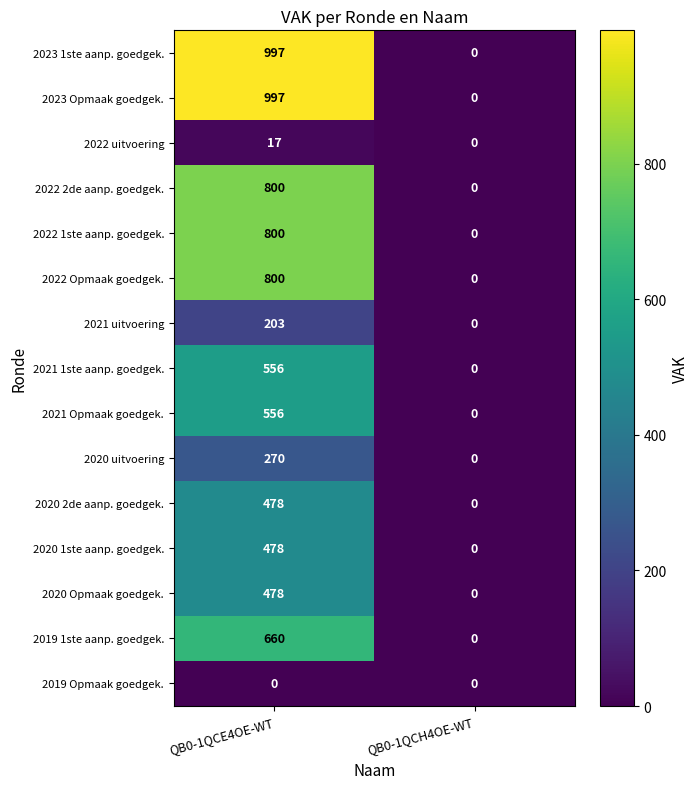

Which label corresponds to the largest value in the chart?

QB0-1QCE4OE-WT